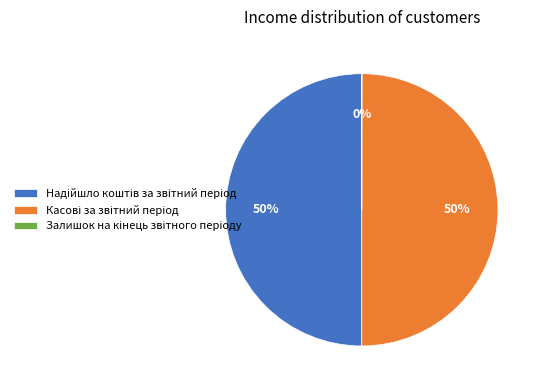

To the nearest percent, what is the difference between the largest and smallest slice percentages?

50%